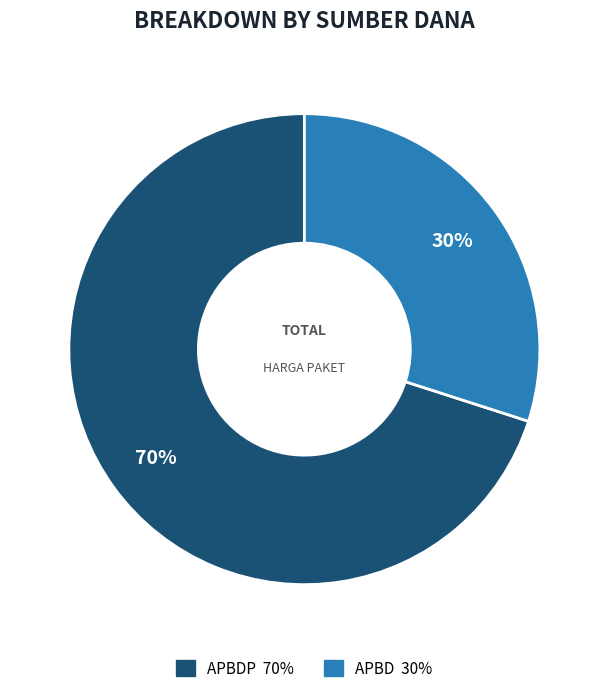

To the nearest percent, what is the difference between the largest and smallest slice percentages?

40%